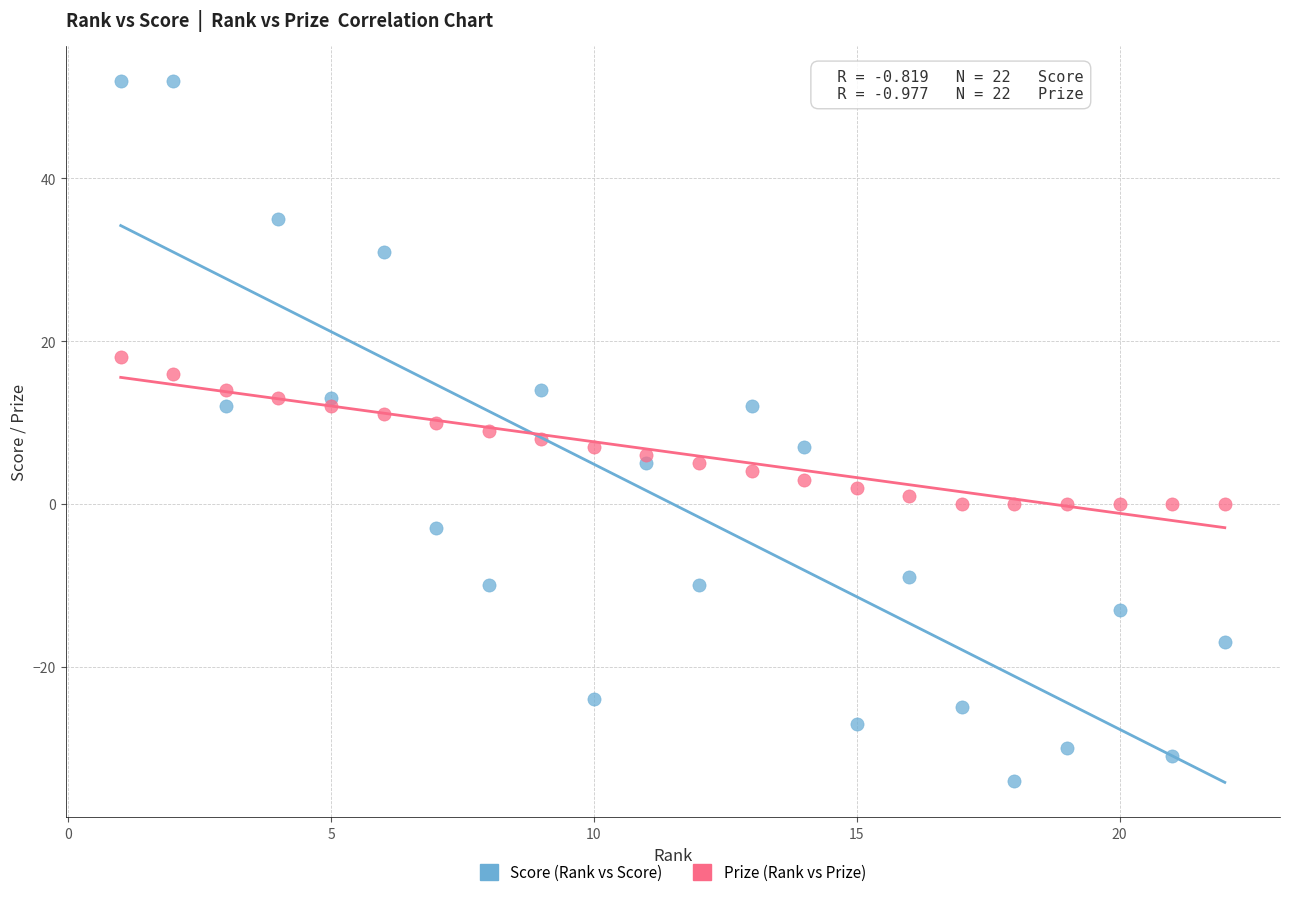

Across all data points, what is the range of X values (max minus min)?

21